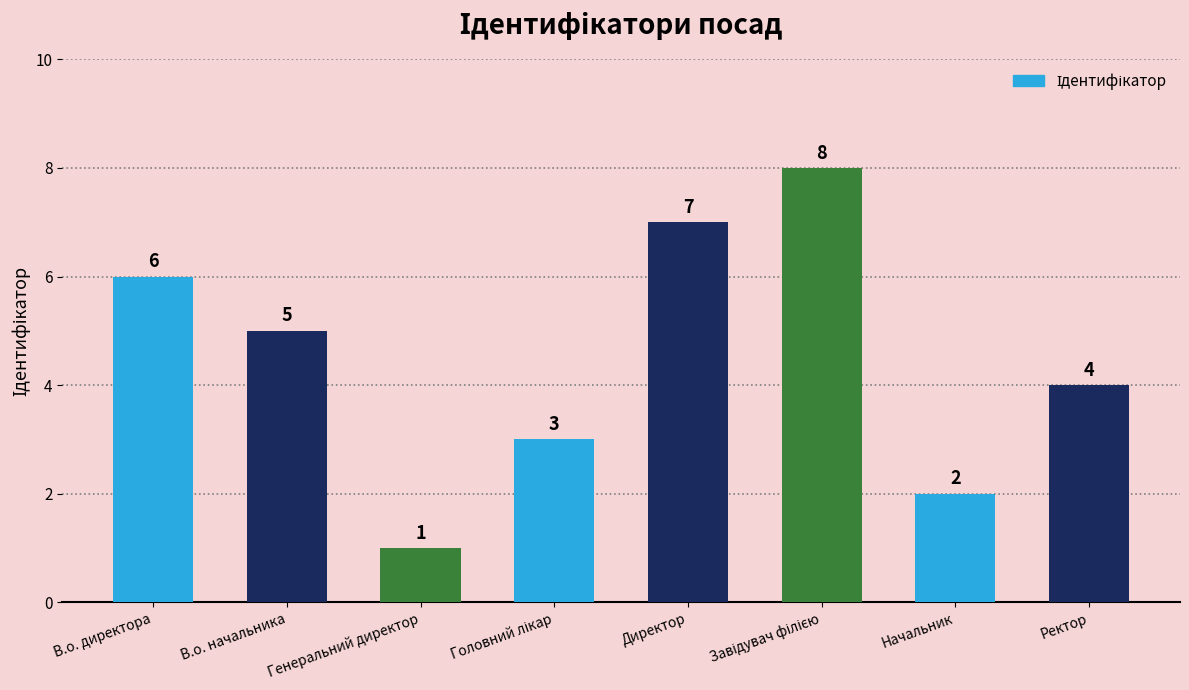

Approximately how many times larger is the value at Начальник compared to Директор?

0.3